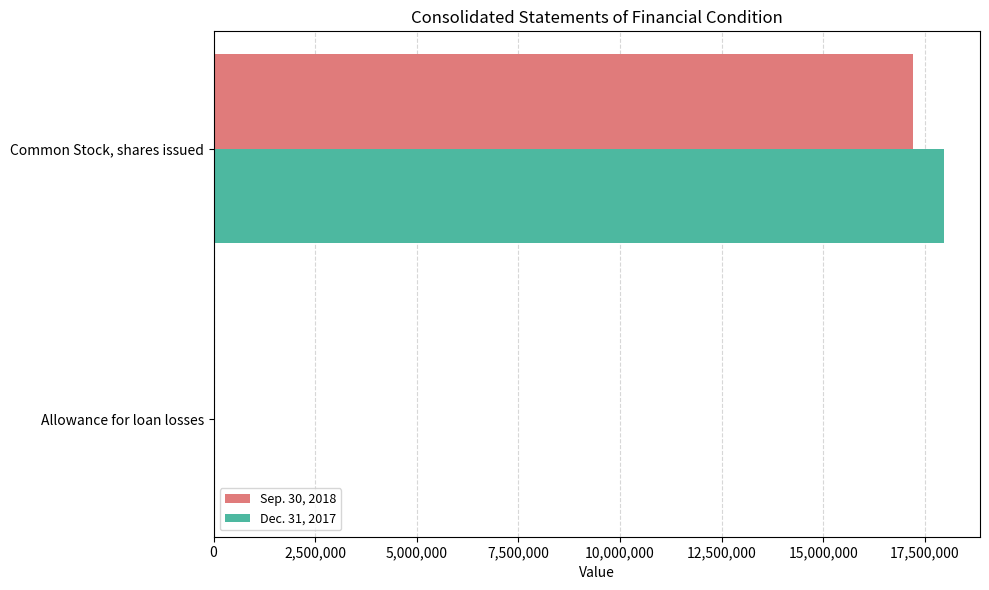

True or false: Dec. 31, 2017 has a value of 3925455 at Common Stock, shares issued.

False